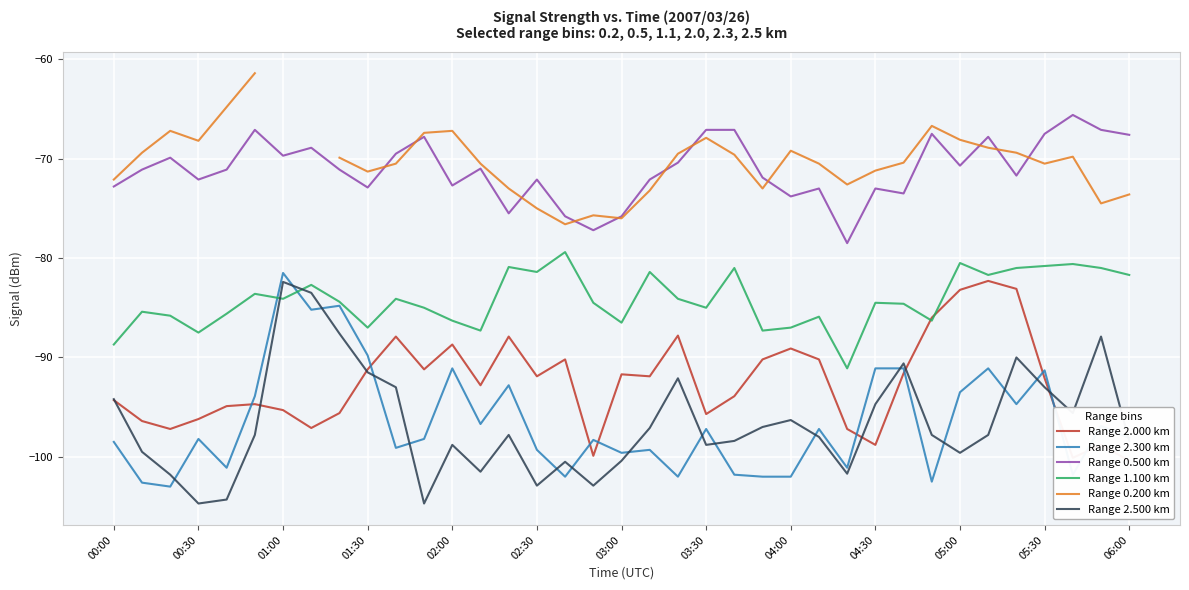

The Range 1.100 km series shows -143.8 at 06:00. True or false?

False